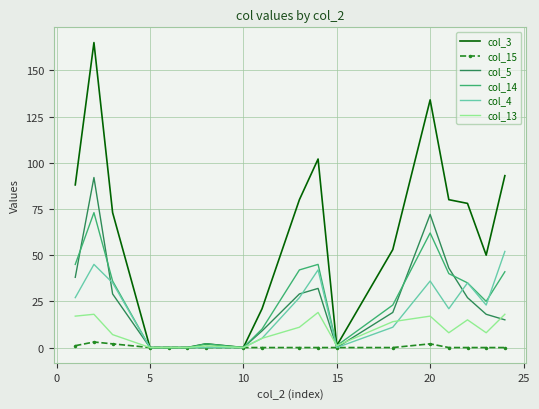

List the series in order of their peak value, highest first.

col_3, col_5, col_14, col_4, col_13, col_15